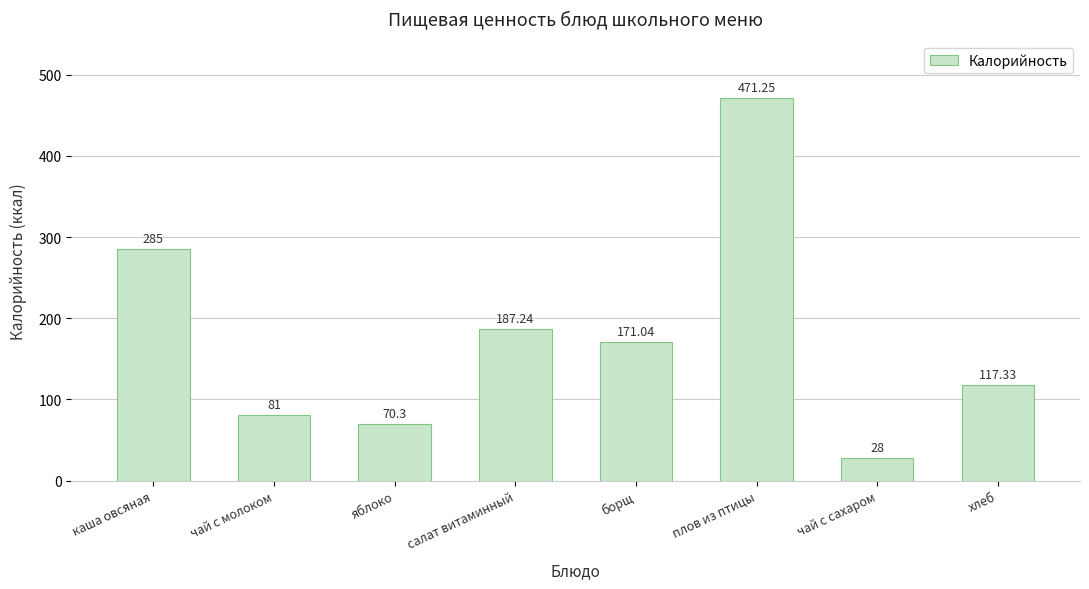

The value at борщ is 171.0. True or false?

True